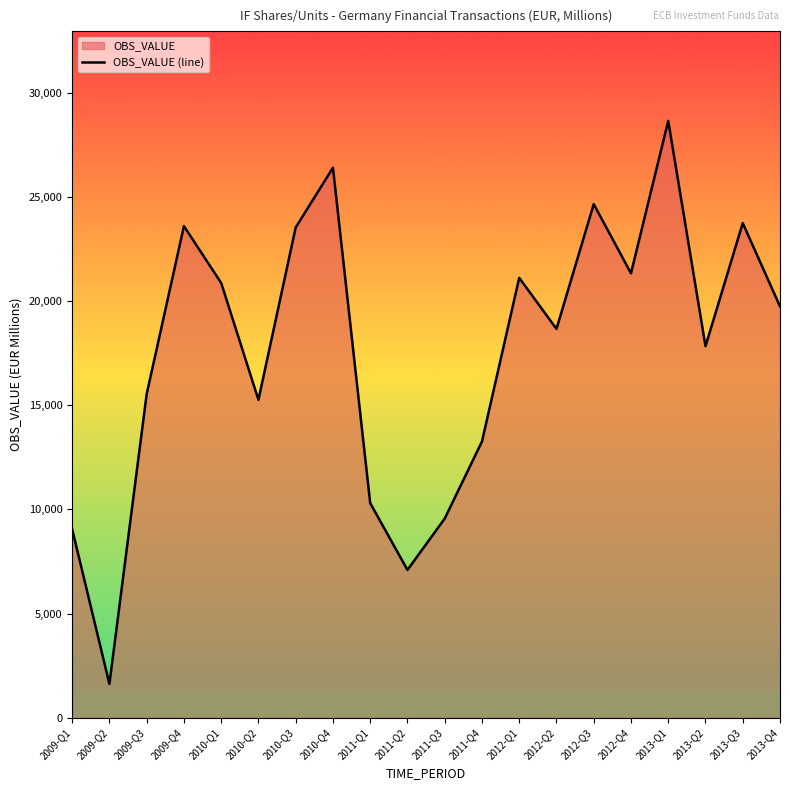

What is the label of the 3rd point from the right?

2013-Q2